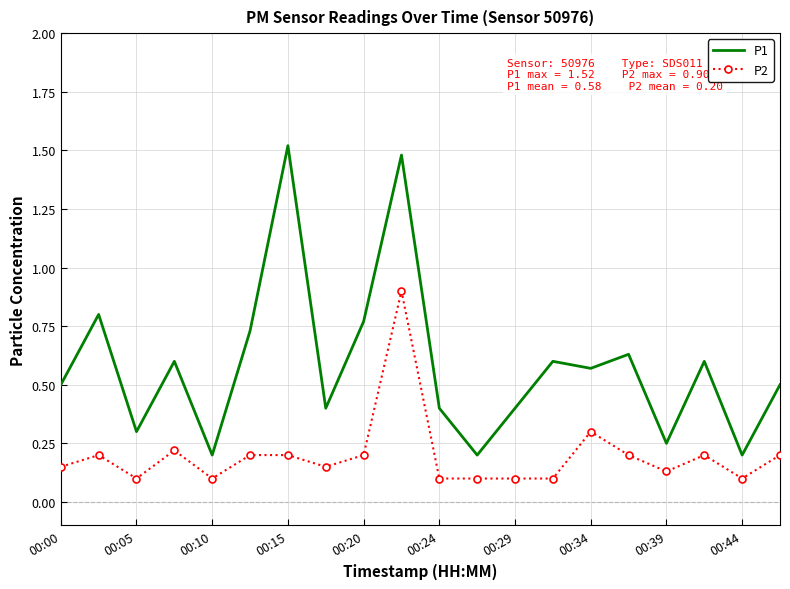

What is the difference between the maximum and minimum values in the P1 series?

1.3